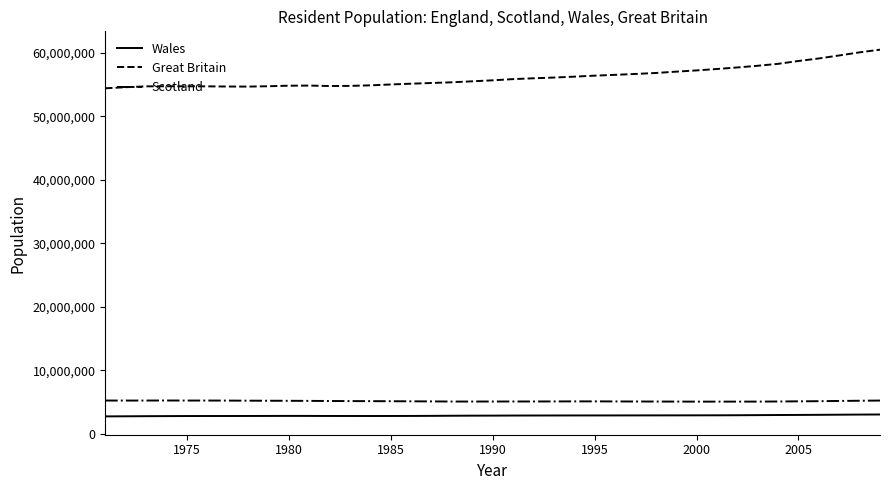

True or false: Scotland and Great Britain intersect in this chart.

False